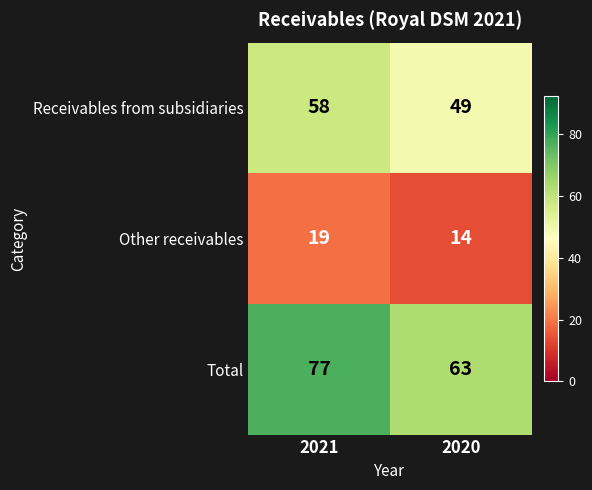

What is the minimum value shown in the chart?

14